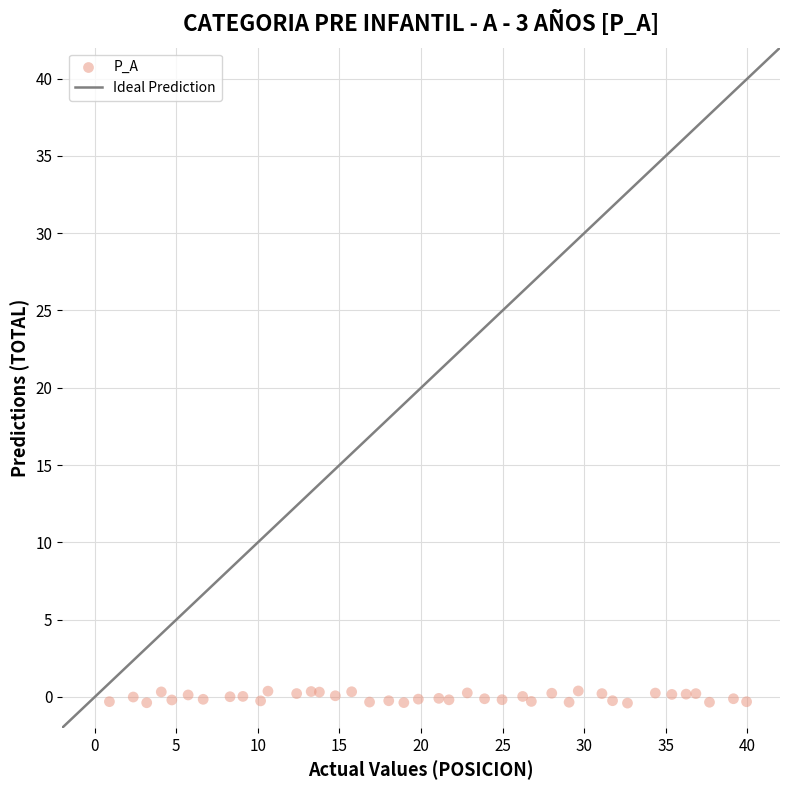

What is the range of Y values (max minus min)?

0.8